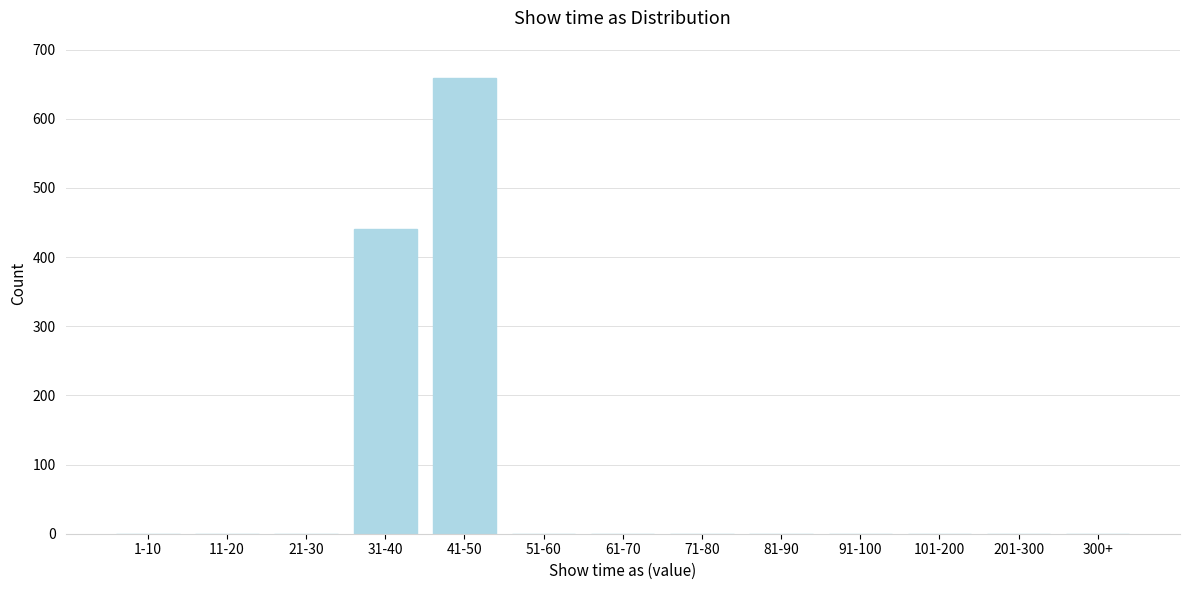

Reading left to right, transcribe all the data shown in this chart.

1-10=0	11-20=0	21-30=0	31-40=441	41-50=659	51-60=0	61-70=0	71-80=0	81-90=0	91-100=0	101-200=0	201-300=0	300+=0